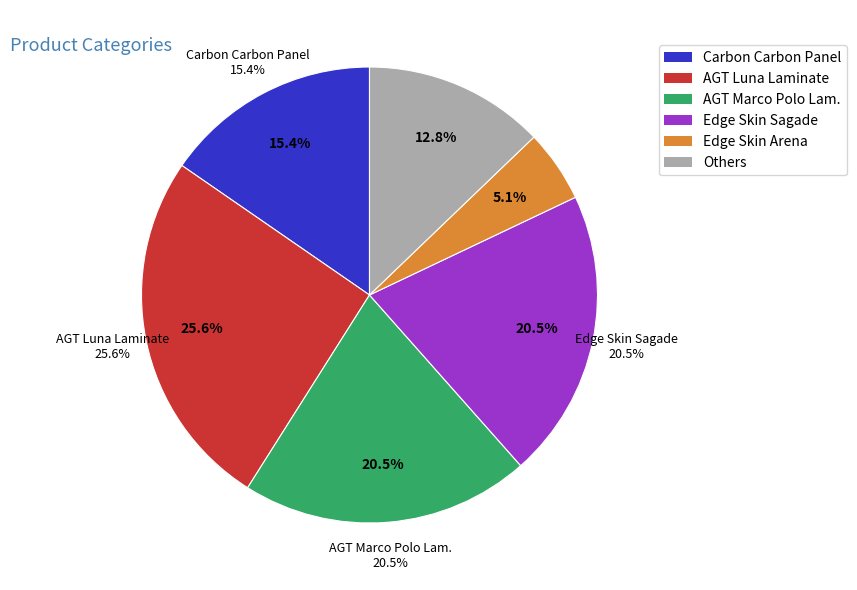

Does Laminate AGT Marco Polo represent more than half of the total?

No